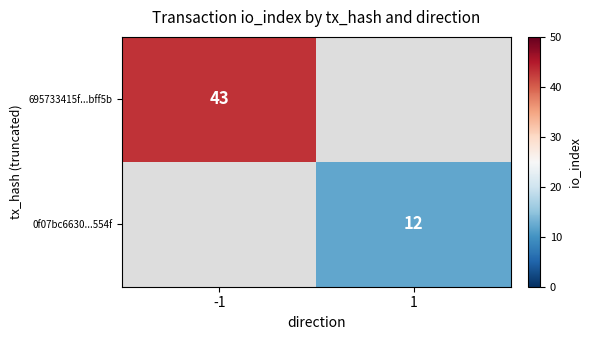

The value of 0f07bc6630...554f at 1 is 12. True or false?

True